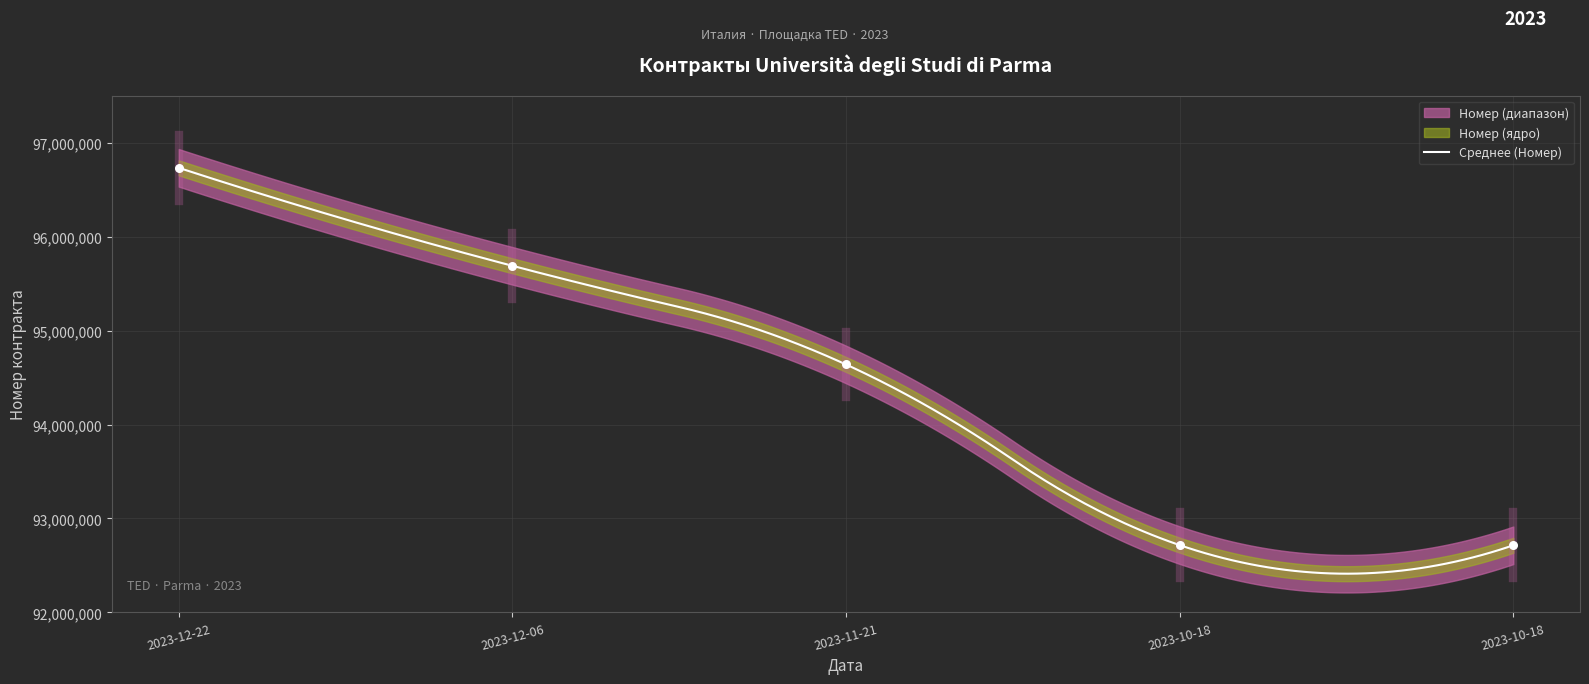

Which has a higher value, 2023-12-22 or 2023-10-18?

2023-12-22